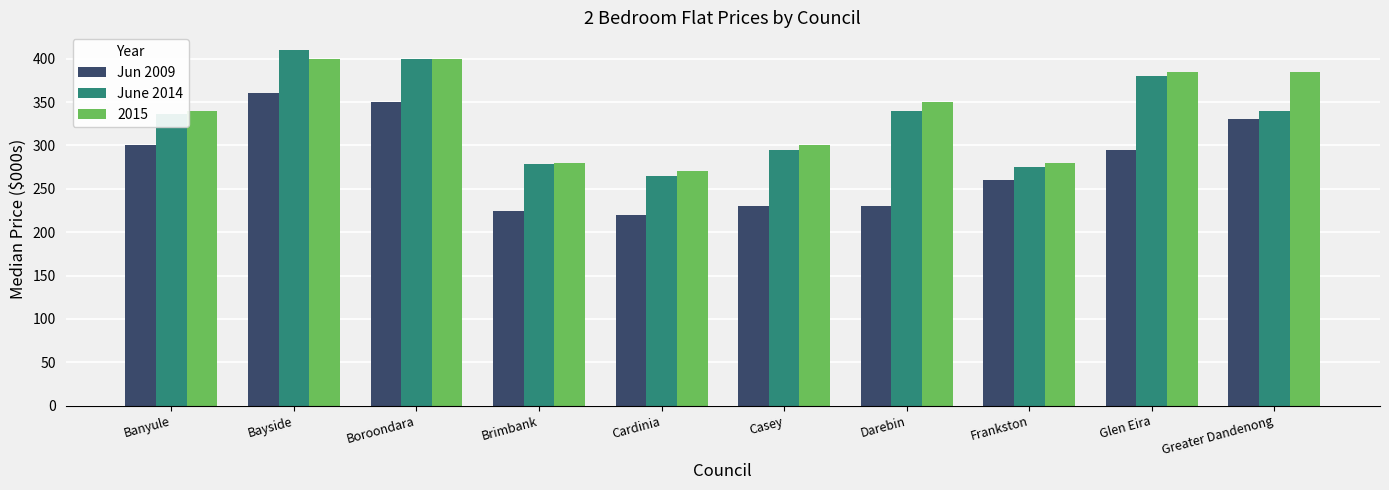

What is the lowest value of the Jun 2009 series?

220